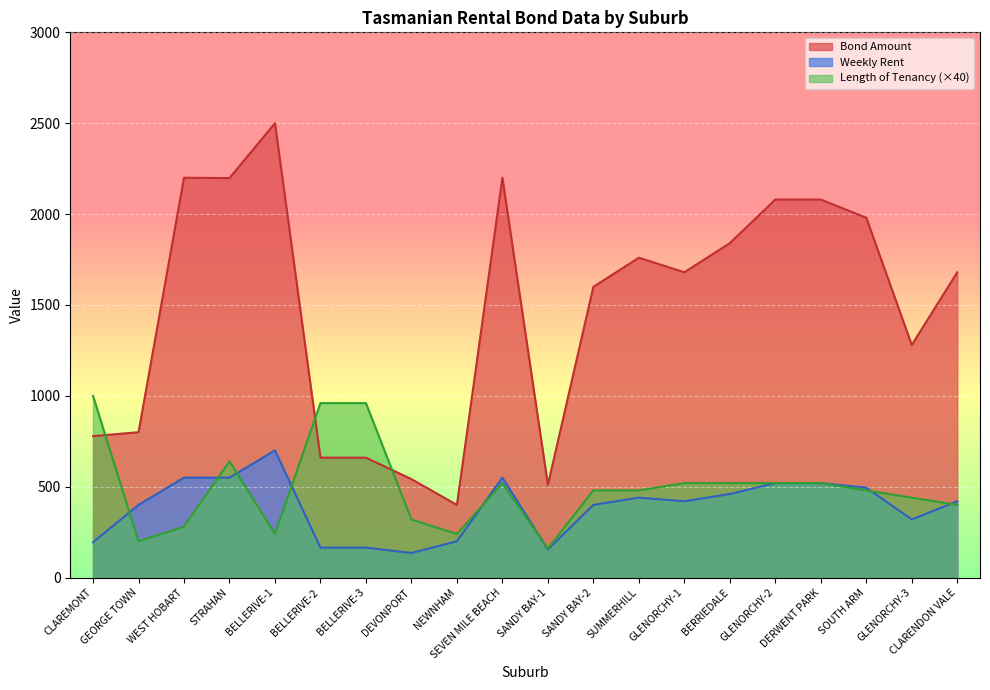

Count the number of categories in the chart.

20